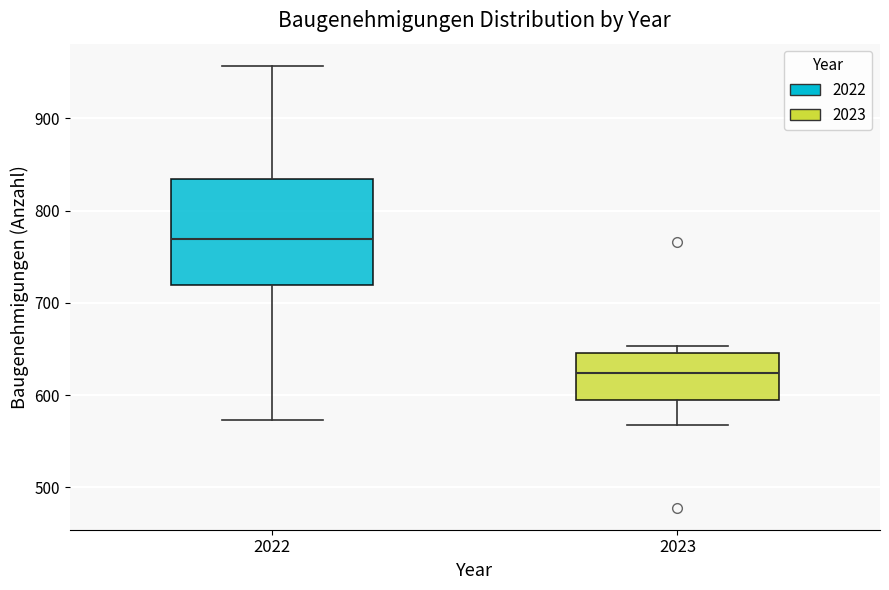

Where does the upper whisker of the box at x = 2022 end on the y-axis? The values are not printed on the chart, so give them approximately, as read against the axis.

960